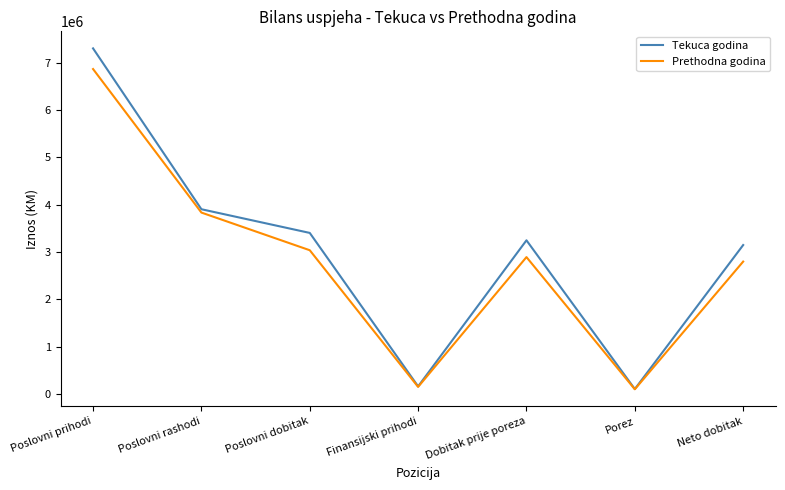

At which label does Prethodna godina first exceed 2891991?

Poslovni prihodi